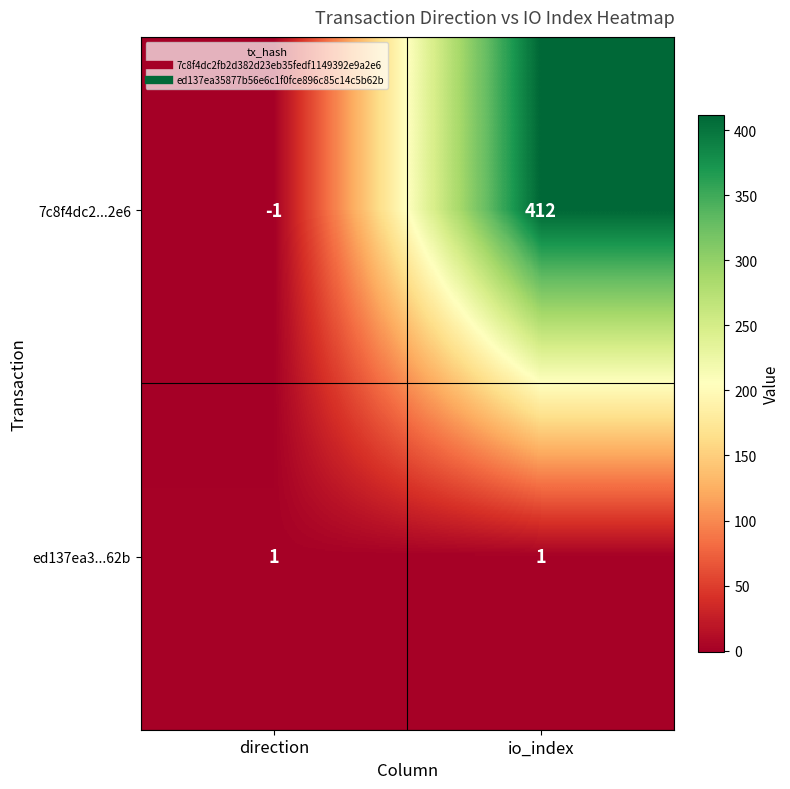

Reading left to right, transcribe all the data shown in this chart.

7c8f4dc2...2e6: -1	412
ed137ea3...62b: 1	1